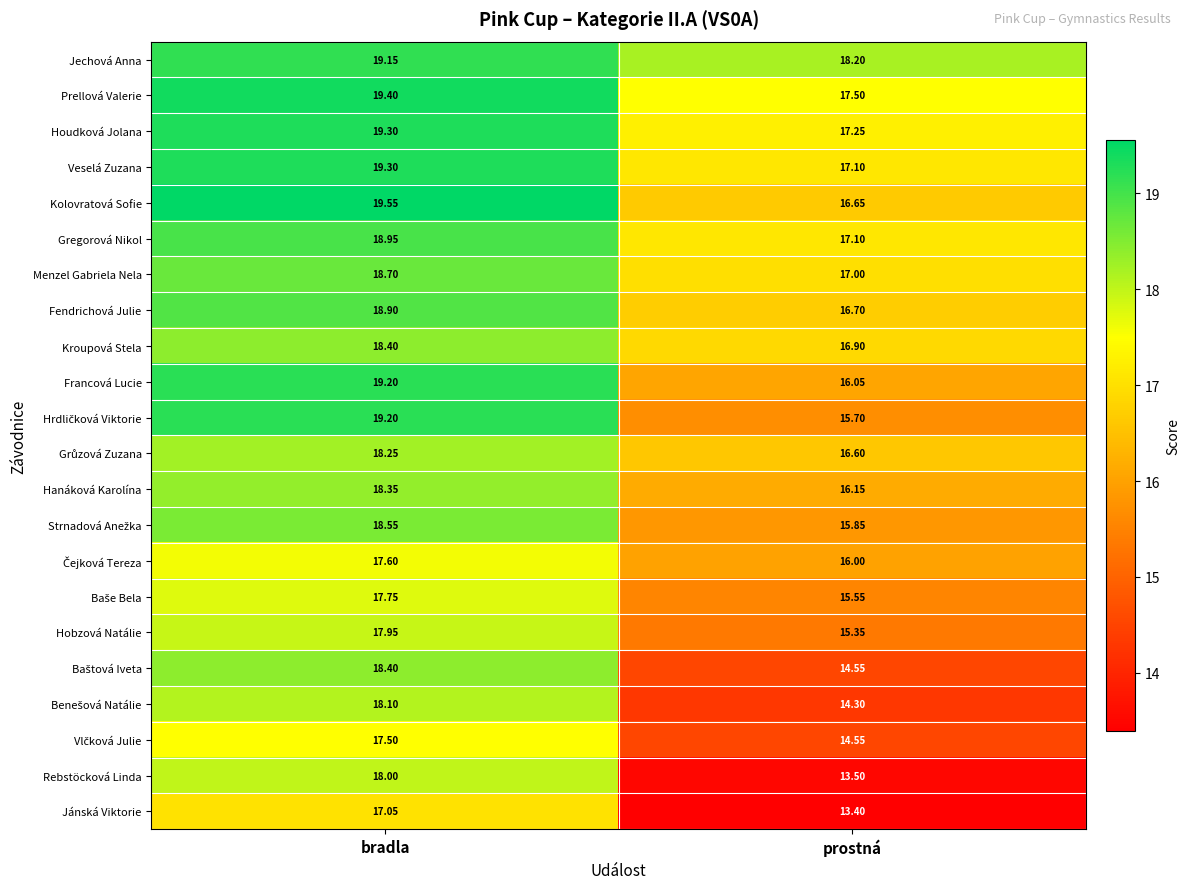

Is the value of Veselá Zuzana at prostná greater than the value of Francová Lucie at bradla?

No